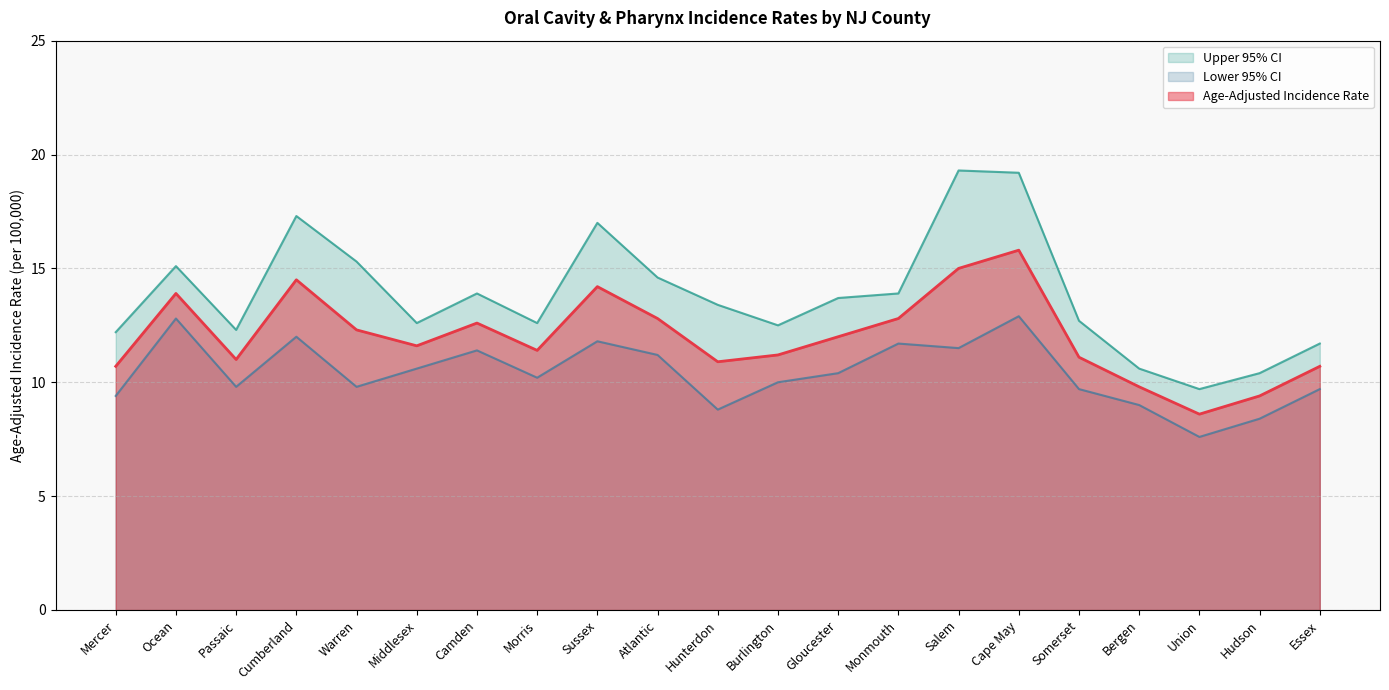

Which has a higher value, Cape May or Monmouth?

Cape May